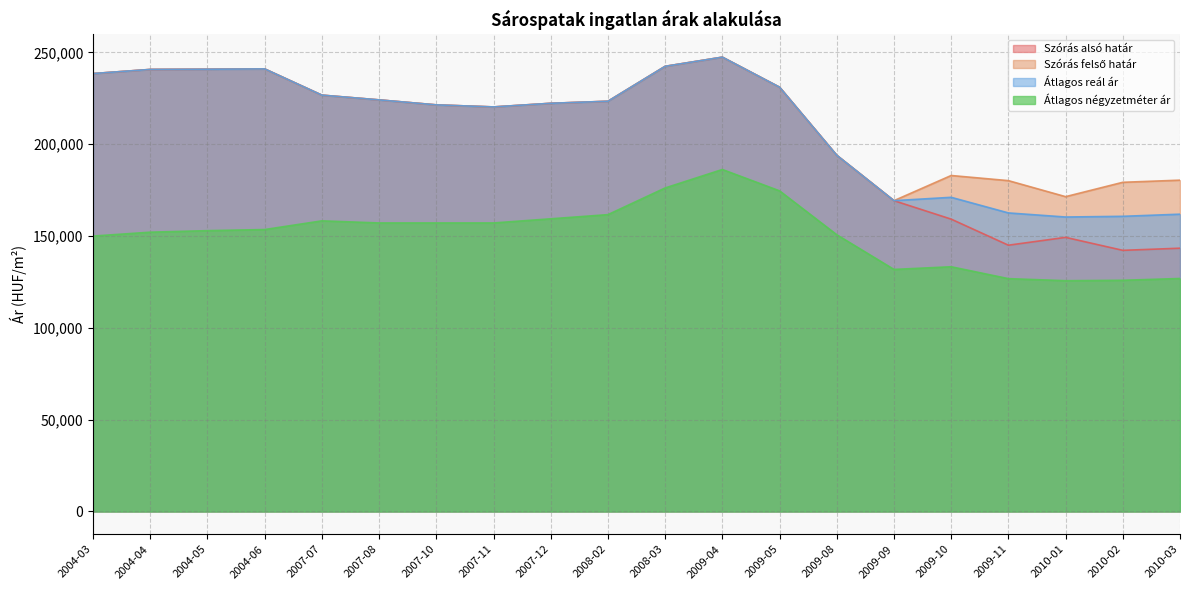

How many data points in Átlagos reál ár are less than 223420?

10